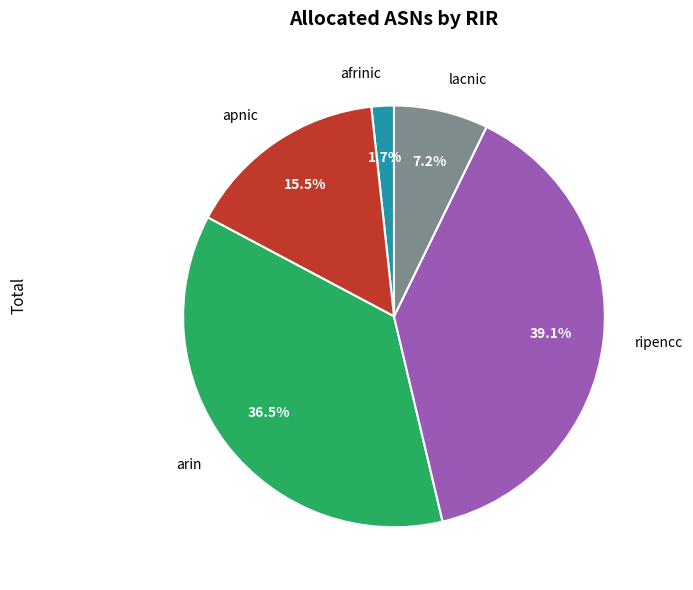

Is the sum of arin and apnic greater than half?

Yes